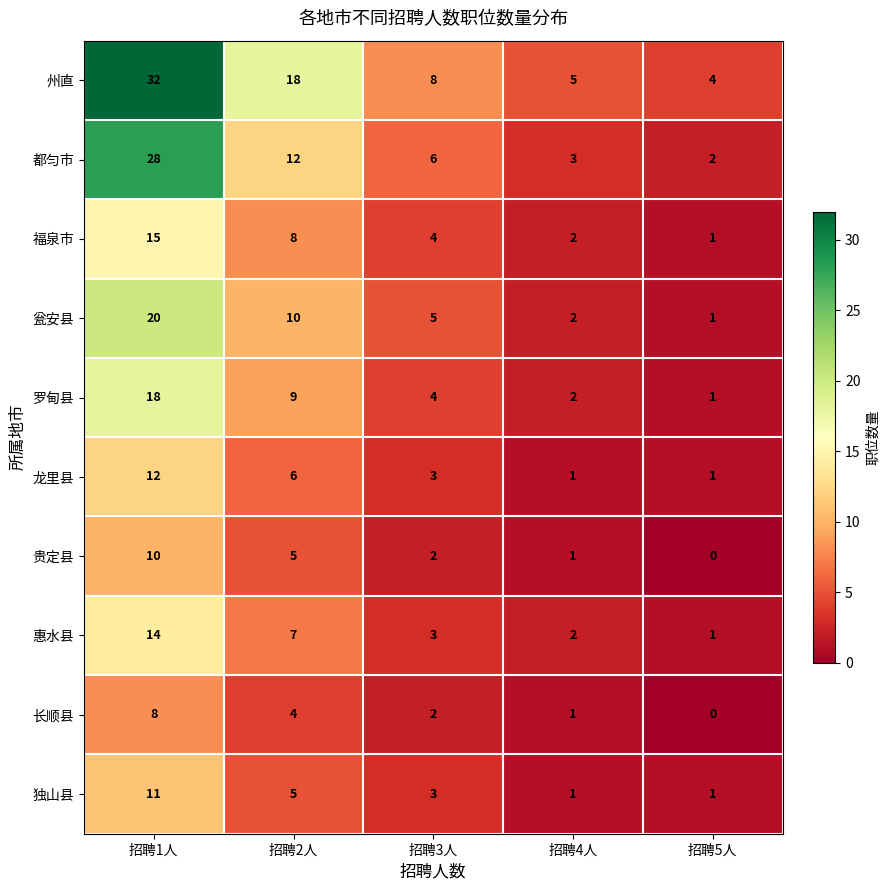

Is it true that 都匀市 equals 2 at 招聘5人?

True